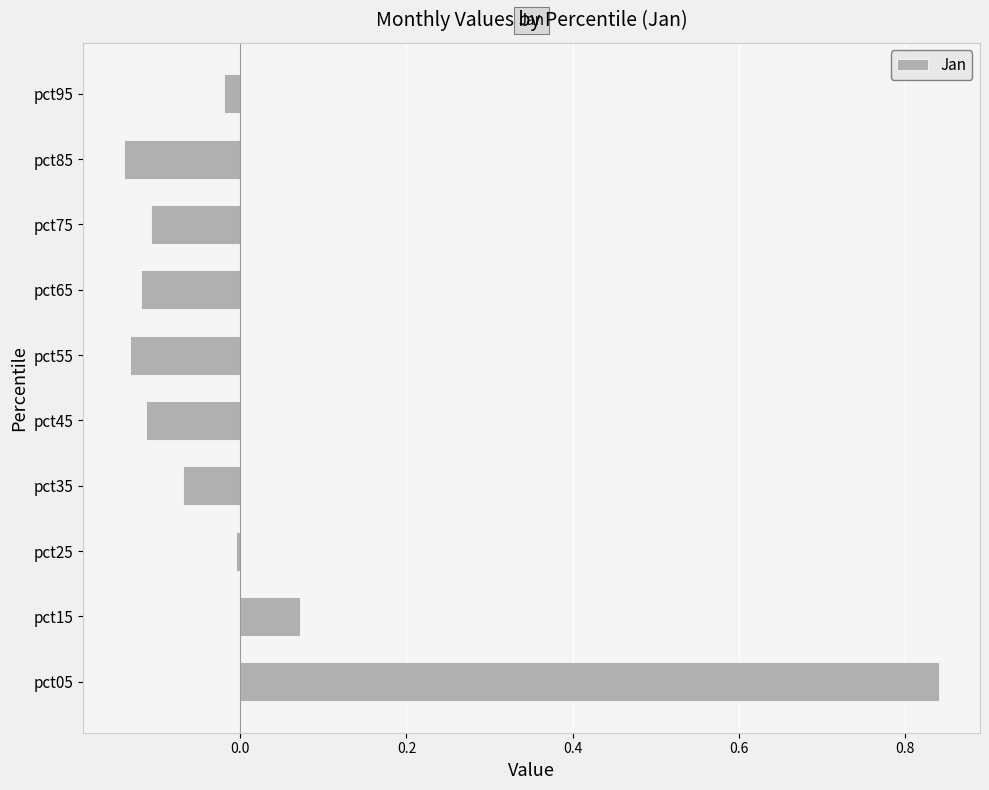

The chart shows a value of -0.1 at pct85. True or false?

True